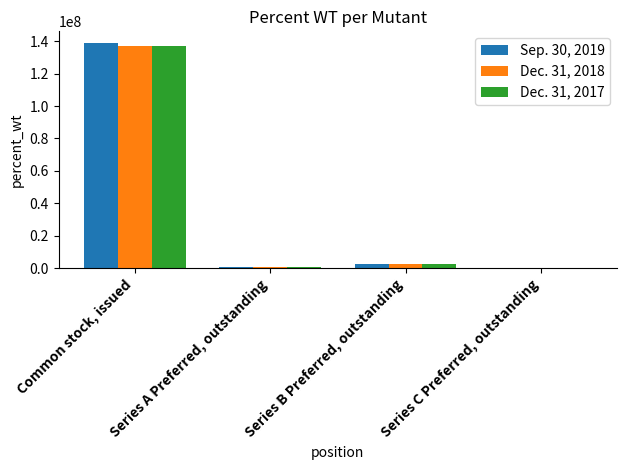

What is the difference between the Dec. 31, 2018 values at Series C Preferred, outstanding and Series A Preferred, outstanding?

1000000